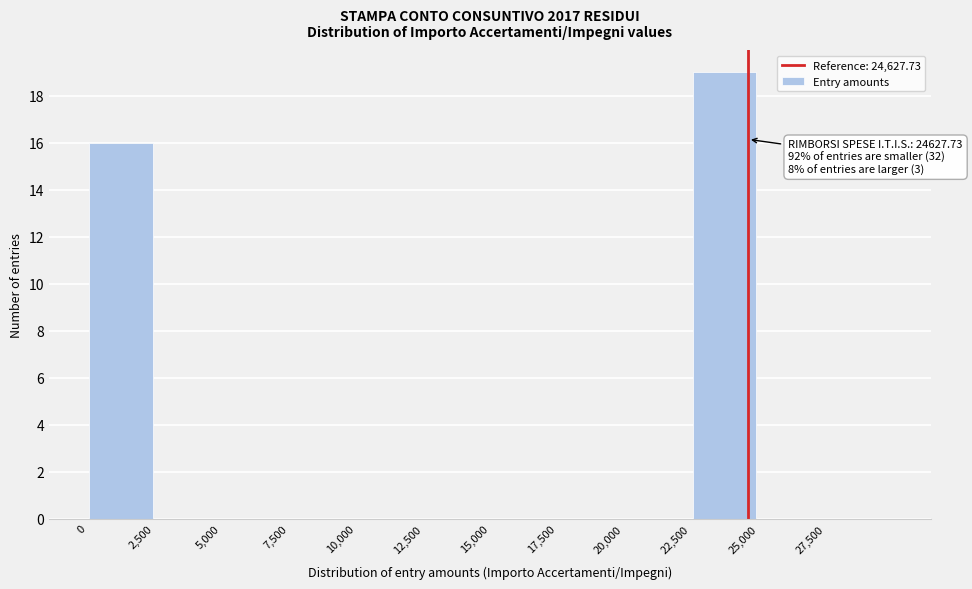

Which range on the x-axis has the tallest bar?

22500 to 25000